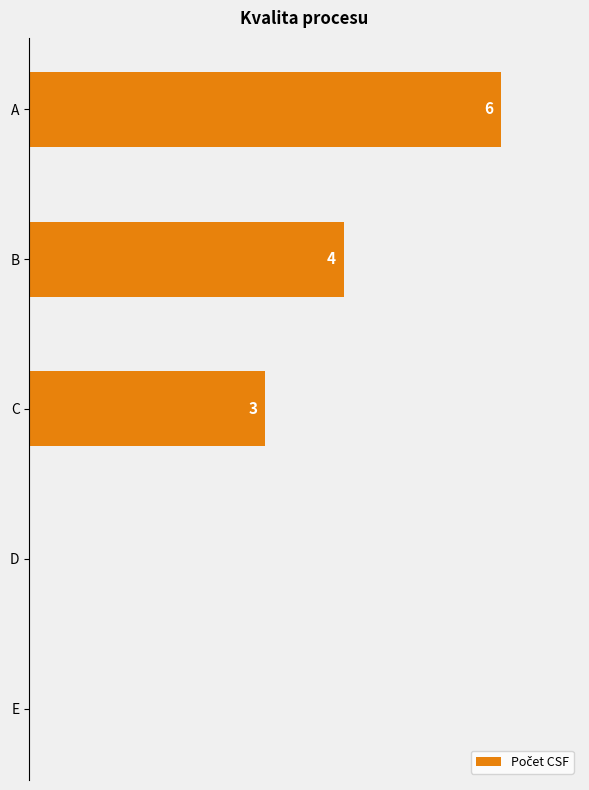

Which has a higher value, C or A?

A